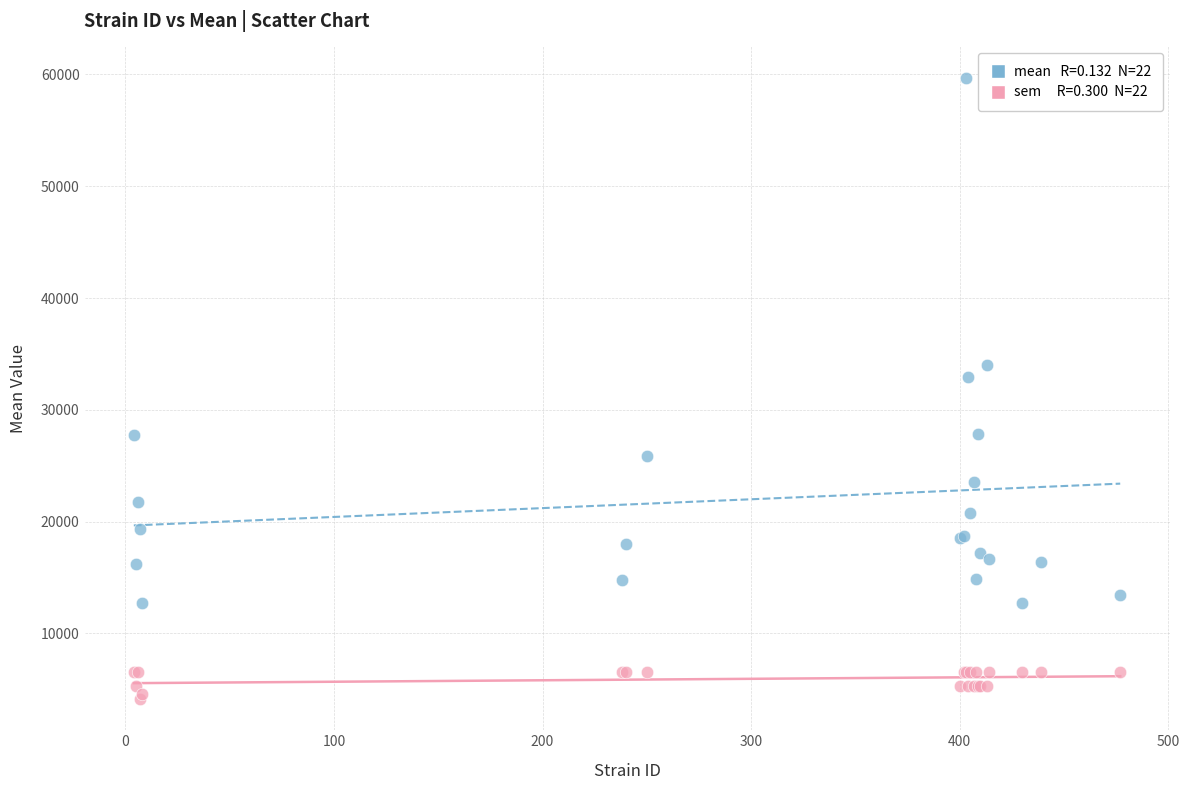

Across all series, what Y value is closest to 31925?

32974.4